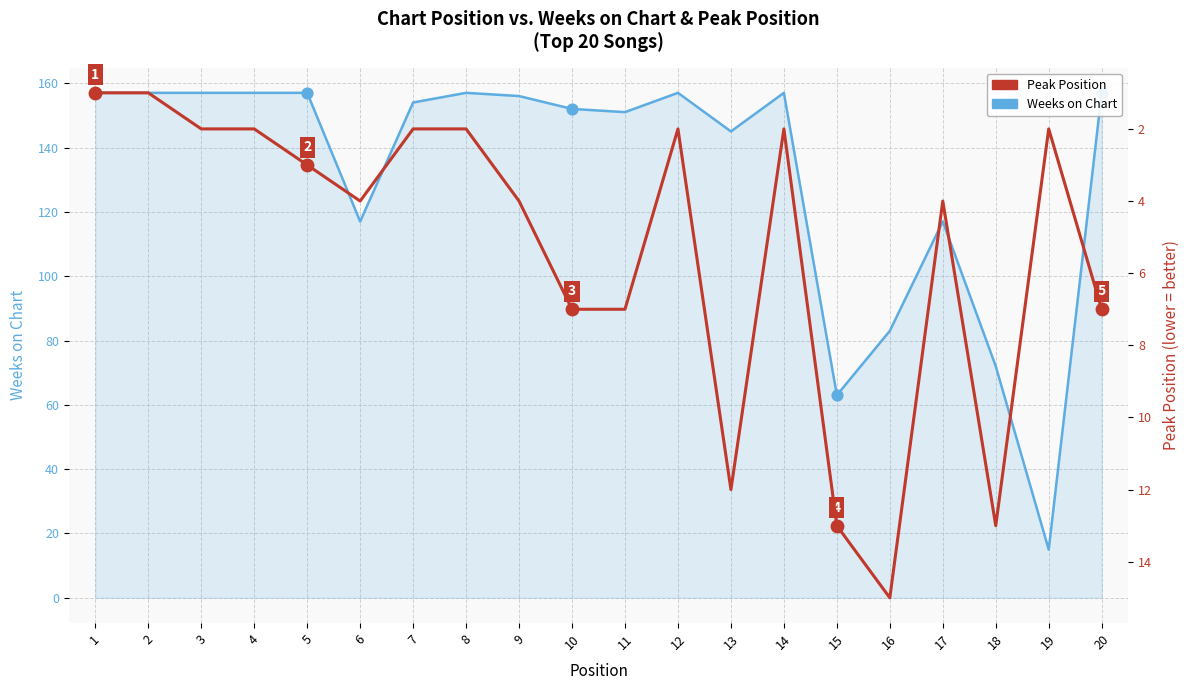

Is the value of Weeks on Chart at 13 greater than the value of Peak Position at 6?

Yes